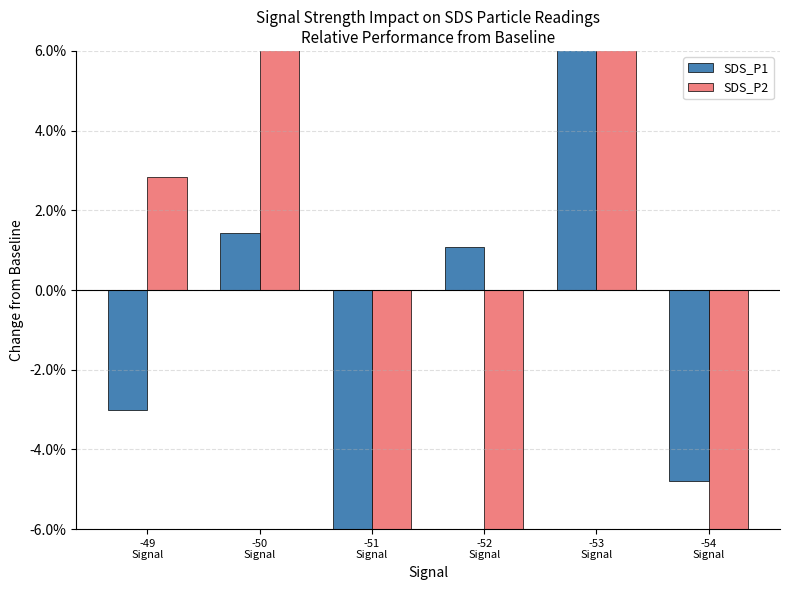

At -54
Signal, list the series in order from smallest to largest.

SDS_P2, SDS_P1